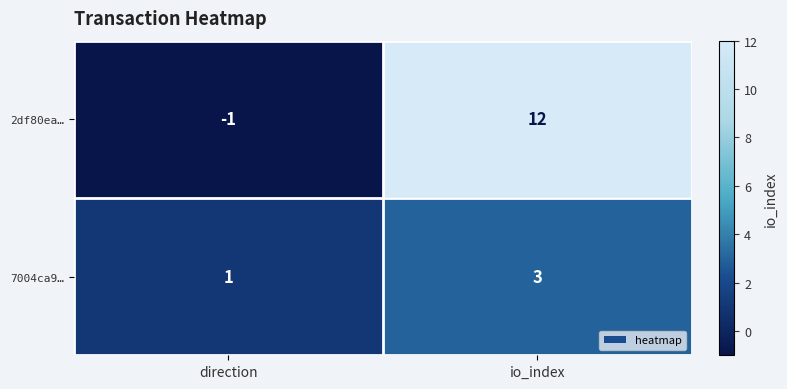

Which label corresponds to the smallest value in the chart?

direction